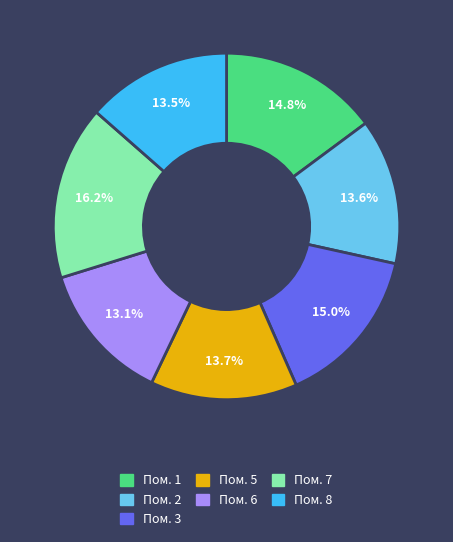

Does any single category account for the majority?

No